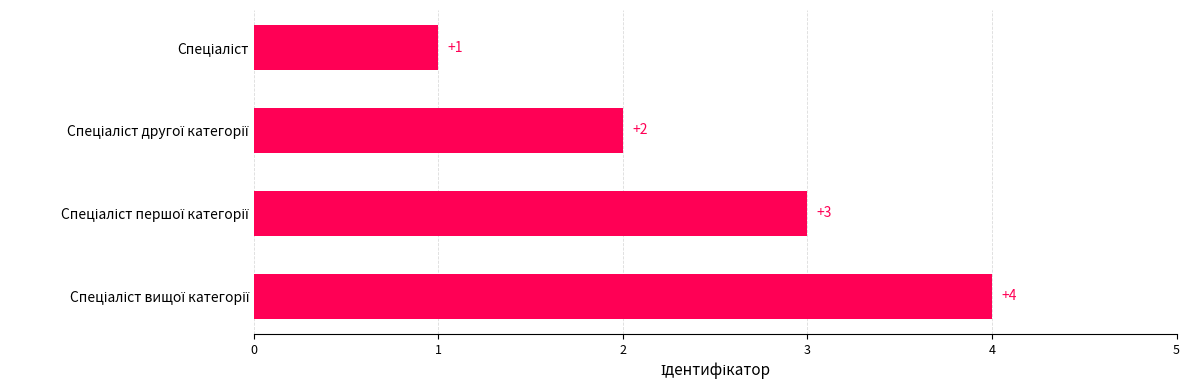

How many data points are less than 3?

2